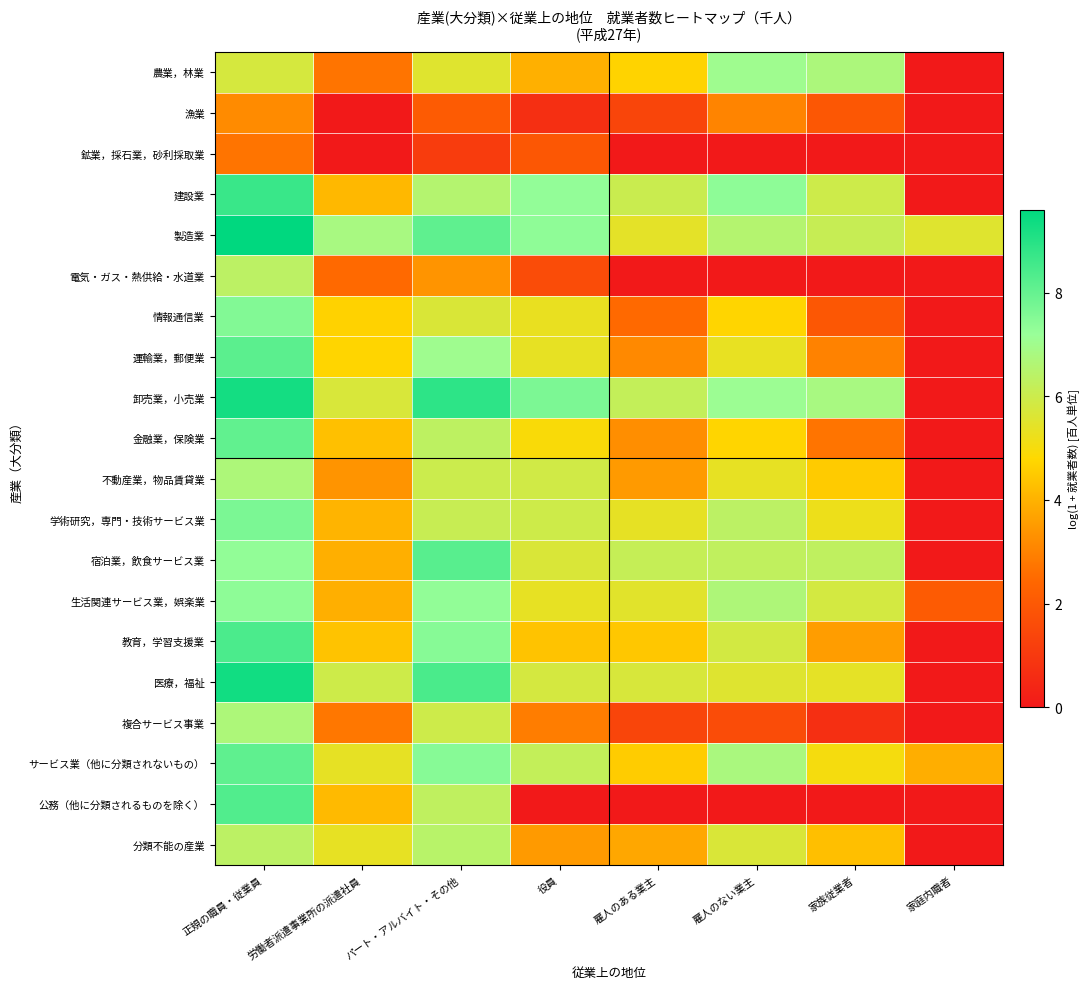

Rank the series by their maximum value, from lowest to highest.

鉱業，採石業，砂利採取業, 漁業, 電気・ガス・熱供給・水道業, 分類不能の産業, 不動産業，物品賃貸業, 複合サービス事業, 農業，林業, 生活関連サービス業，娯楽業, 情報通信業, 学術研究，専門・技術サービス業, 金融業，保険業, サービス業（他に分類されないもの）, 運輸業，郵便業, 宿泊業，飲食サービス業, 公務（他に分類されるものを除く）, 教育，学習支援業, 建設業, 卸売業，小売業, 医療，福祉, 製造業